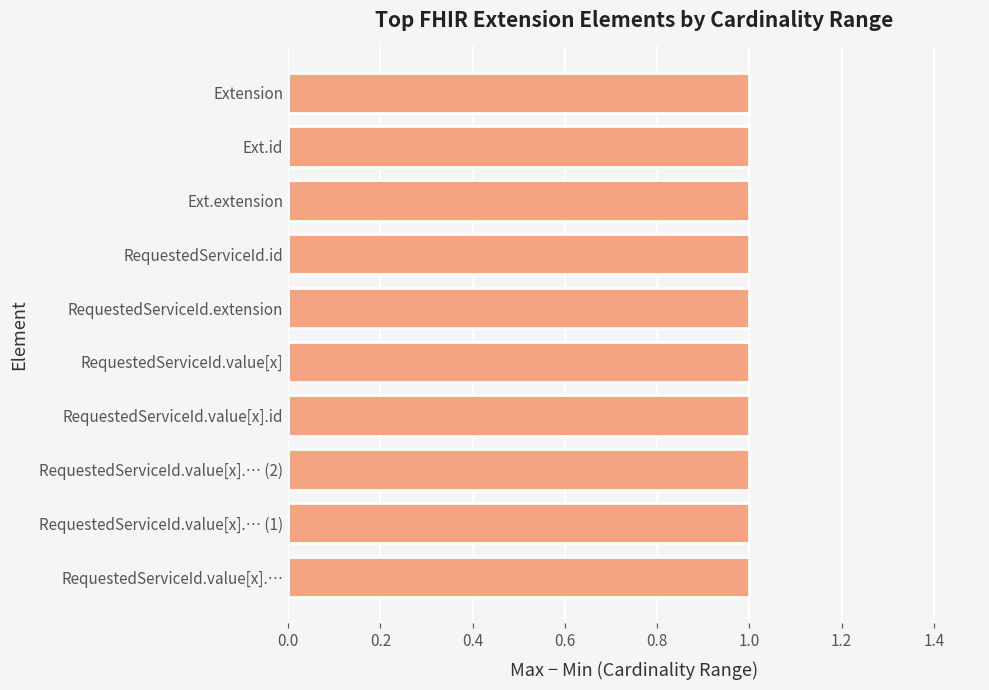

The chart shows a value of 1 at Extension.extension:RequestedServiceId.value[x]. True or false?

False